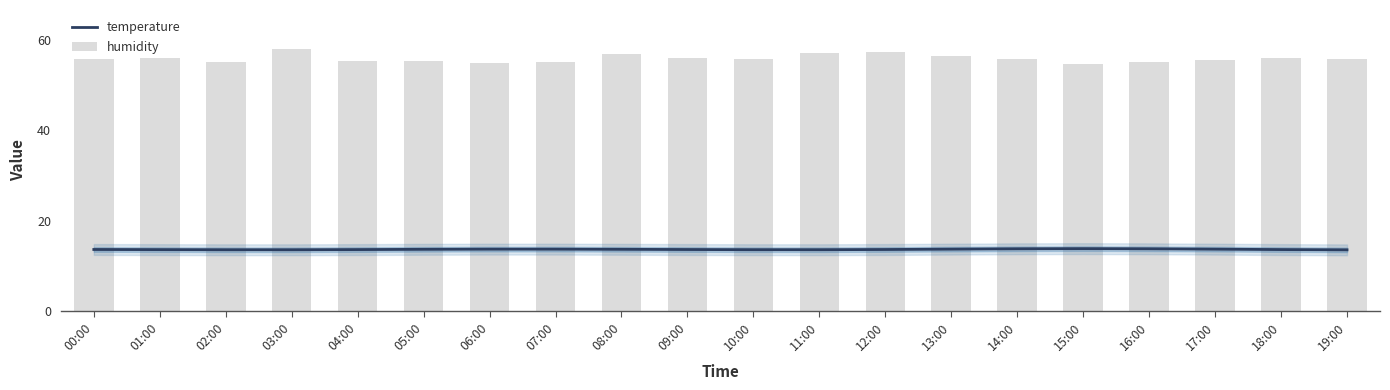

What is the label of the 4th bar from the right?

16:00